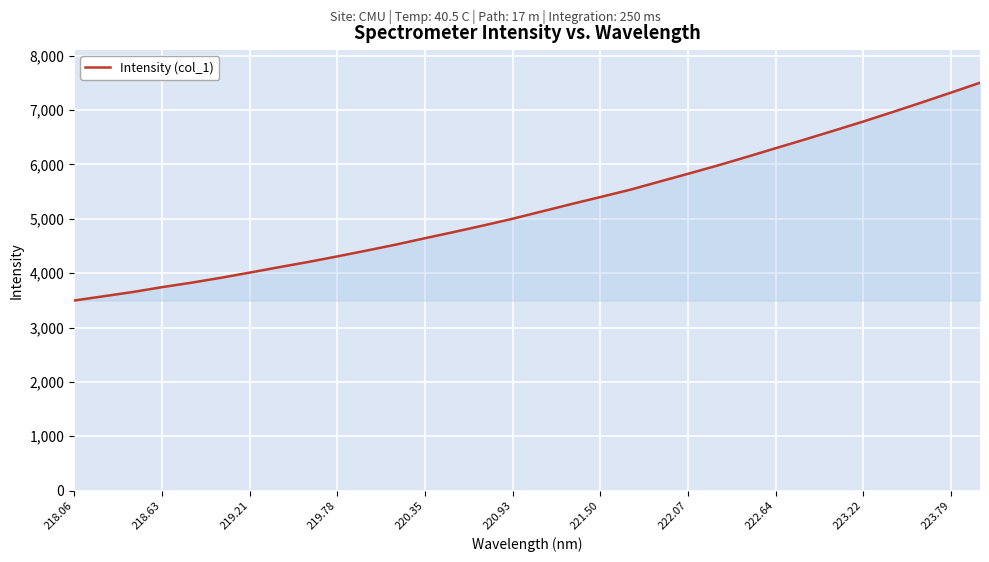

What is the difference between the maximum and minimum values?

4006.7